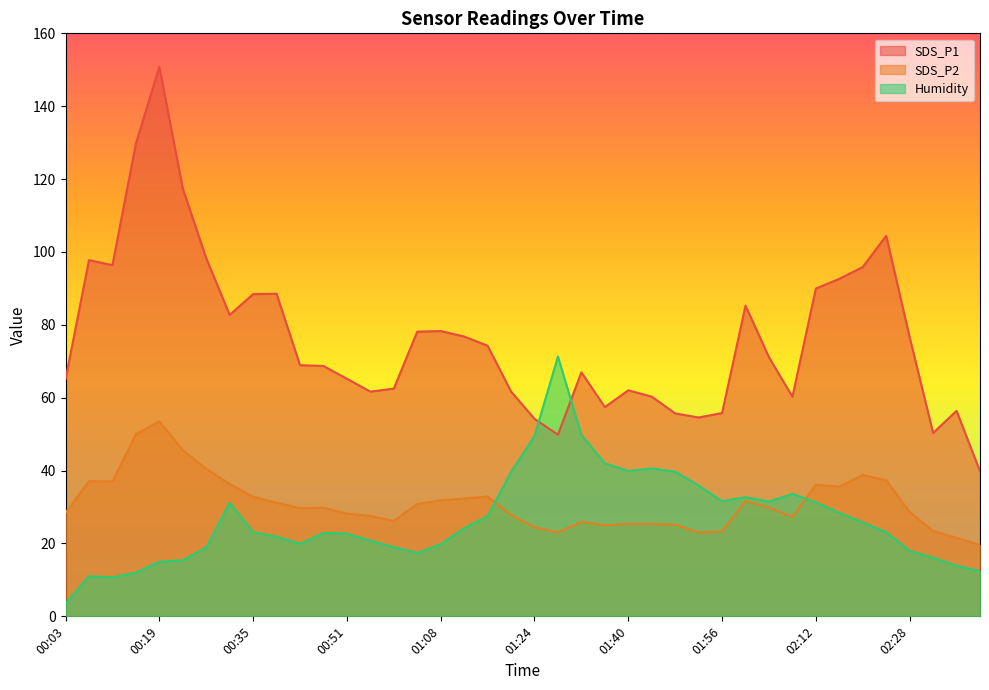

True or false: SDS_P2 and SDS_P1 intersect in this chart.

False